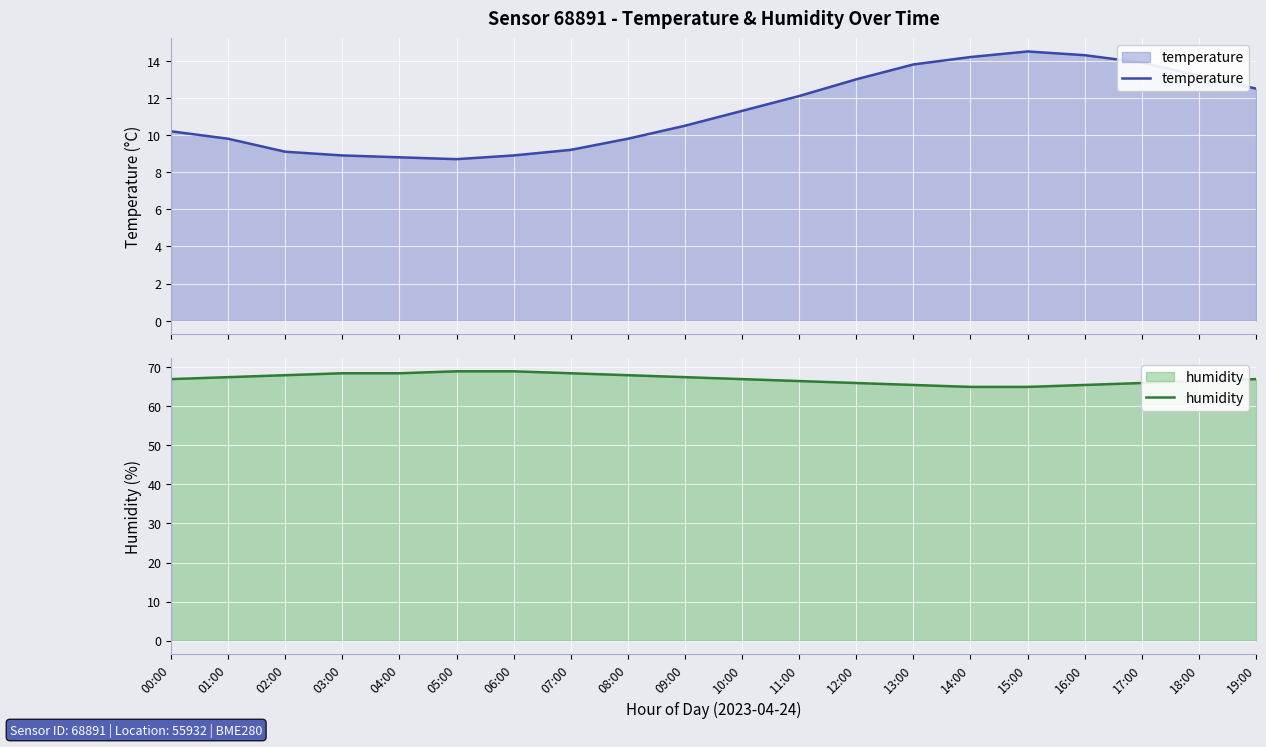

What is the sum of the temperature values at 06:00 and 11:00?

21.0